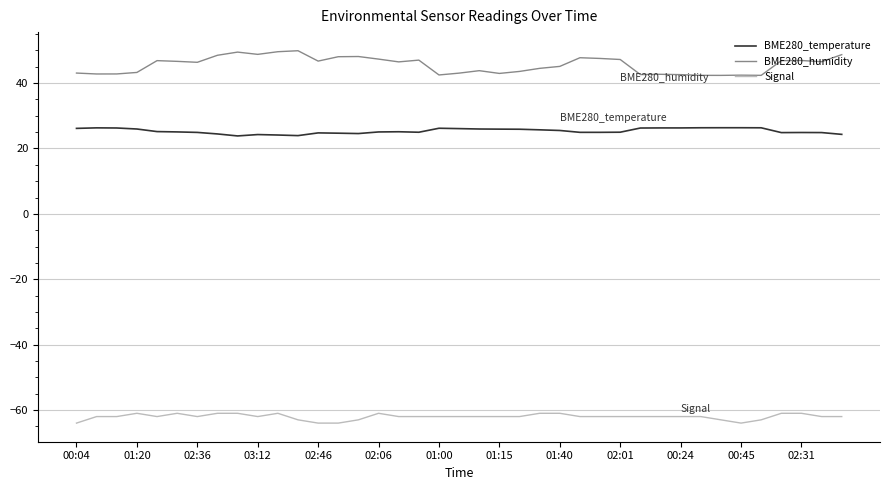

What is the difference between the maximum and minimum values in the BME280_humidity series?

7.5